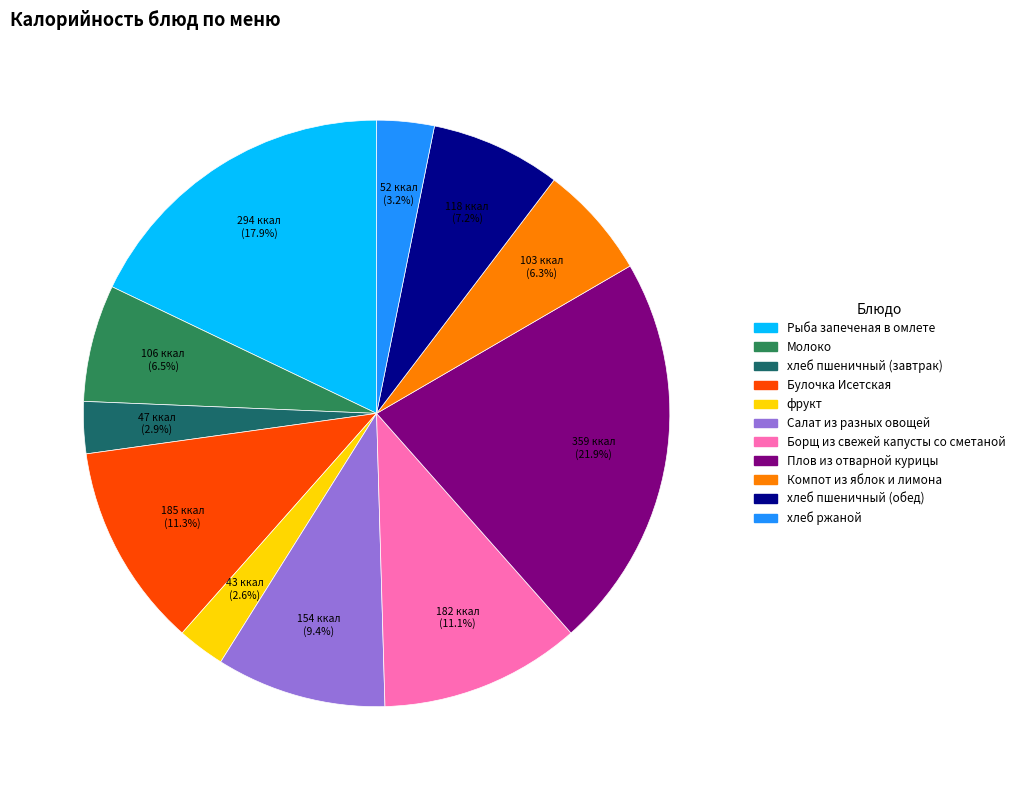

How many slices are in this pie chart?

11